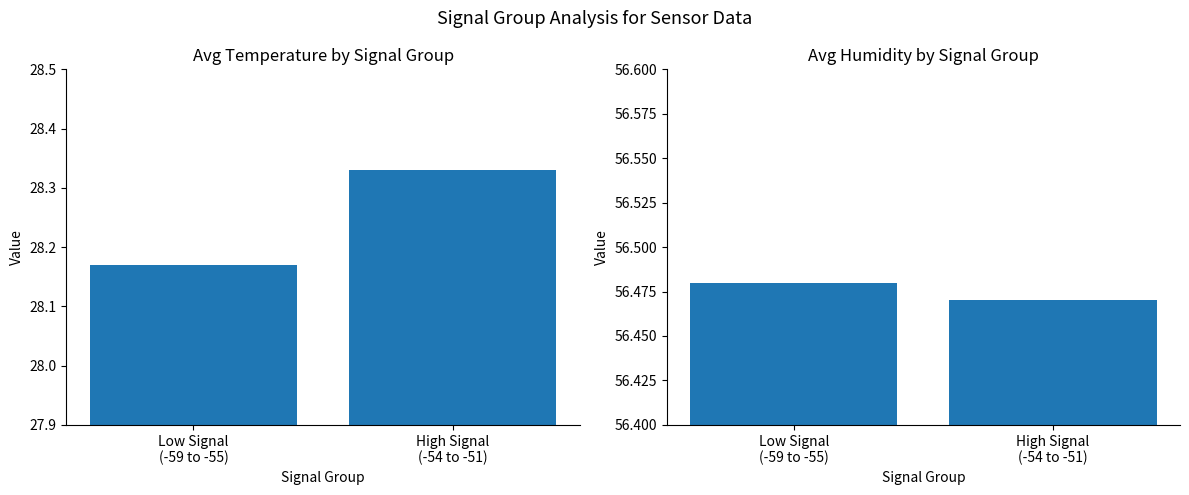

Is the value of Avg Humidity at High Signal
(-54 to -51) greater than the value of Avg Temperature at Low Signal
(-59 to -55)?

Yes